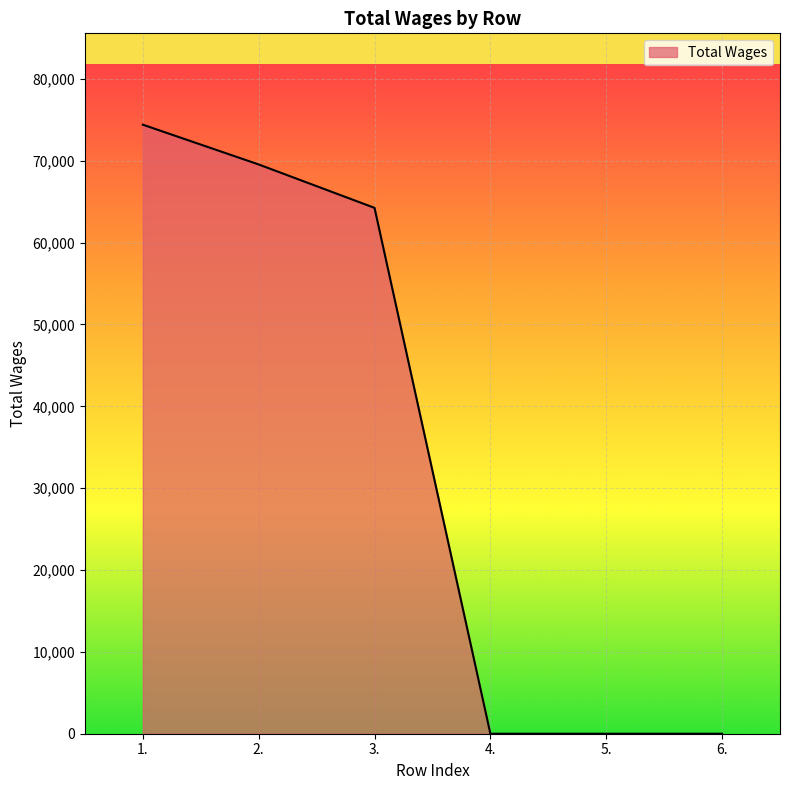

True or false: there are more than 2 points higher than both neighbors.

False